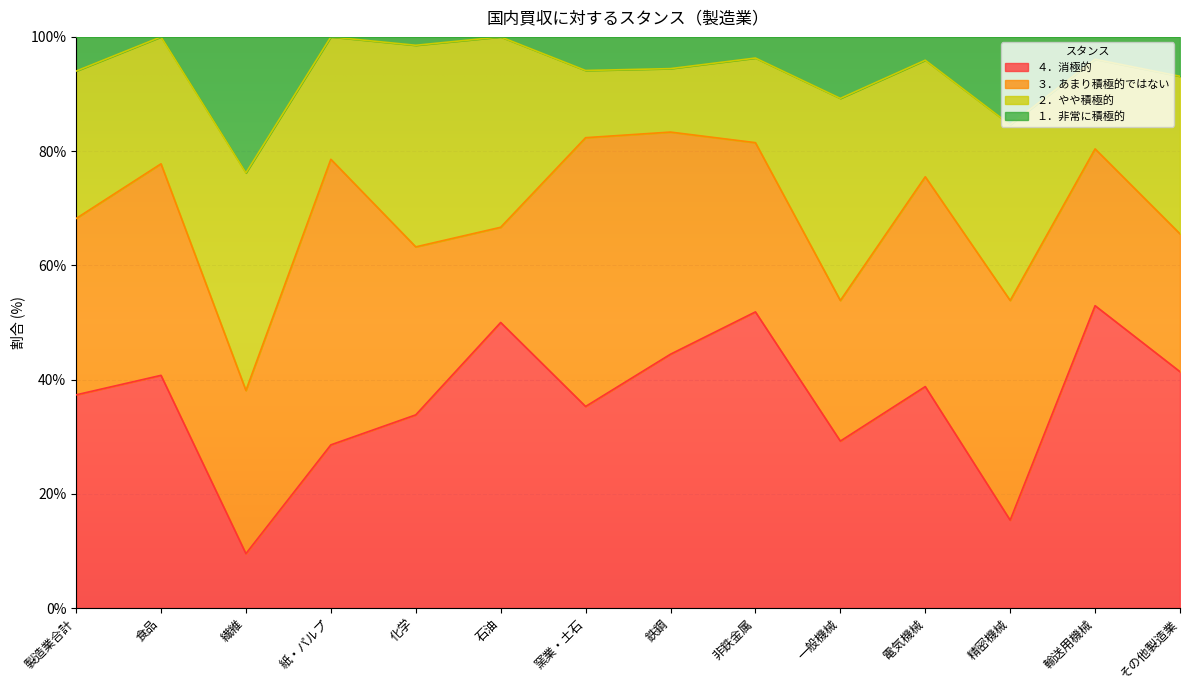

In ４．消極的, how many points are lower than both neighbors (excluding endpoints)?

4